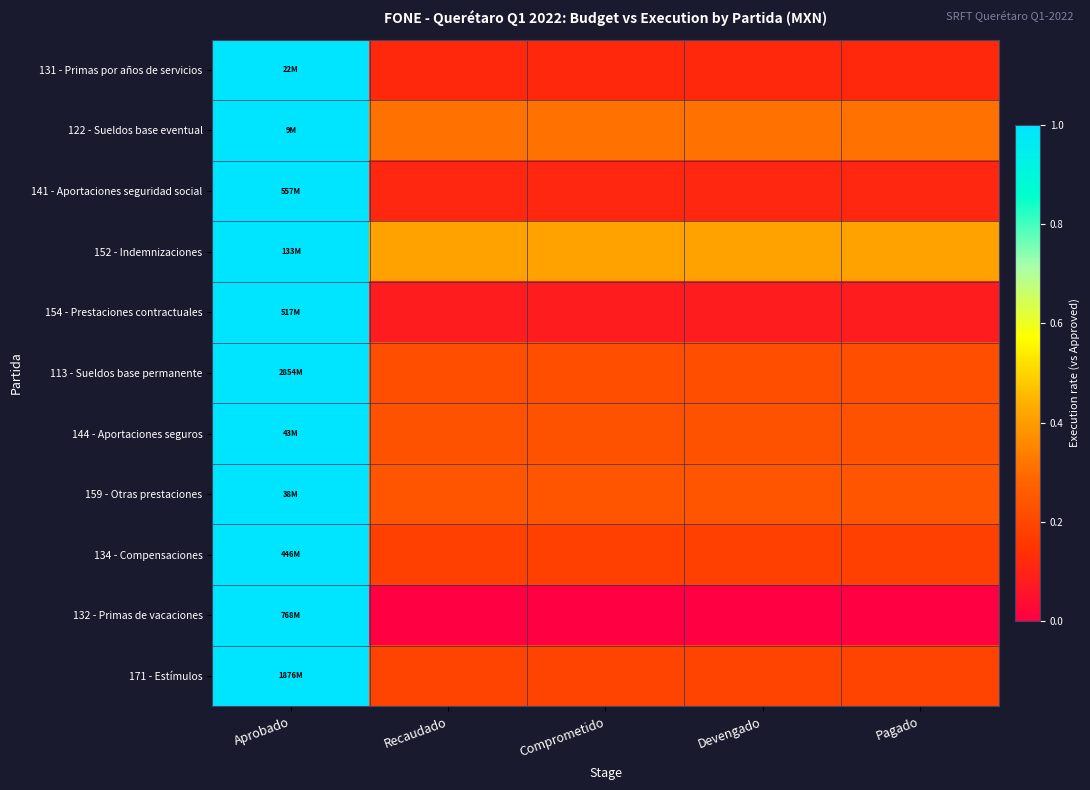

What is the greatest value displayed?

1.0